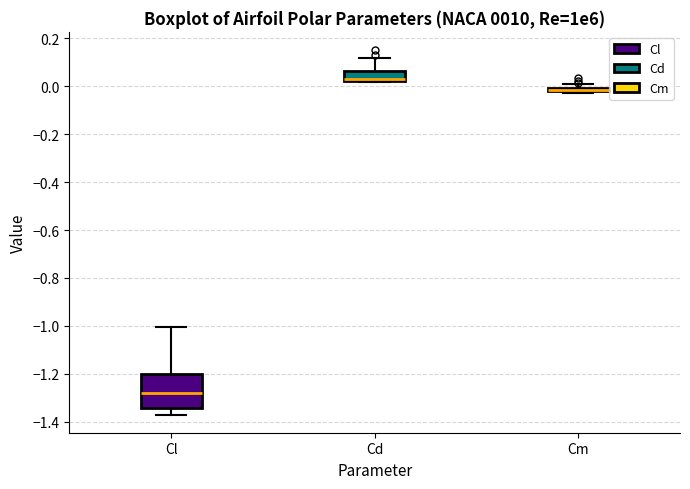

Where does the median line of the box for Cl sit on the y-axis? The values are not printed on the chart, so give them approximately, as read against the axis.

-1.28